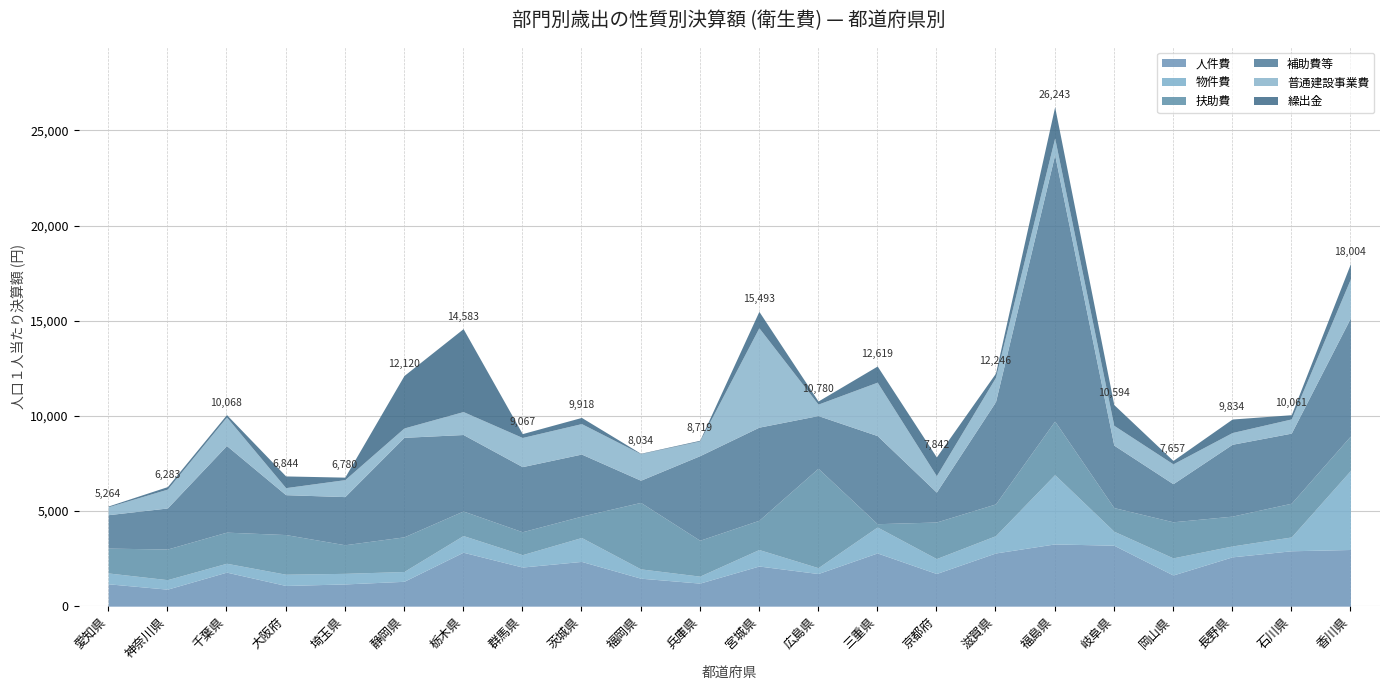

What is the spread (max minus min) of values at 大阪府?

1726